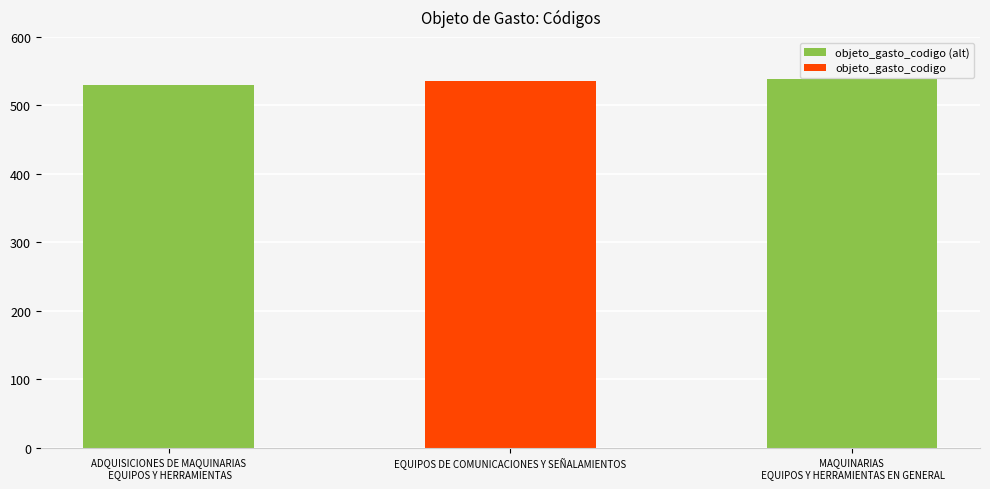

What is the minimum value shown in the chart?

530